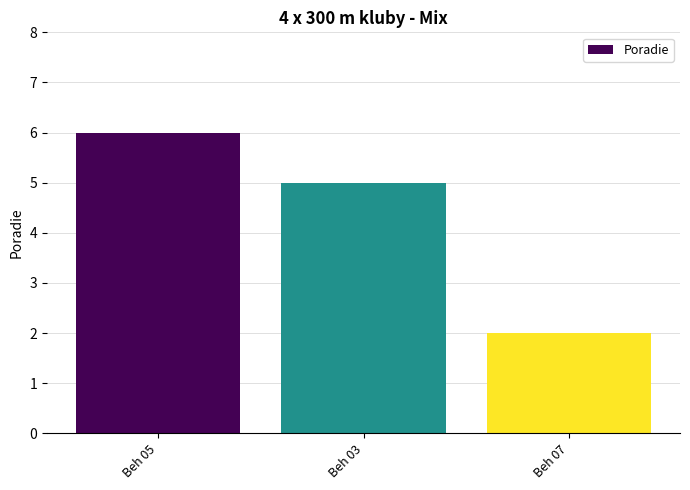

What is the smallest value displayed?

2